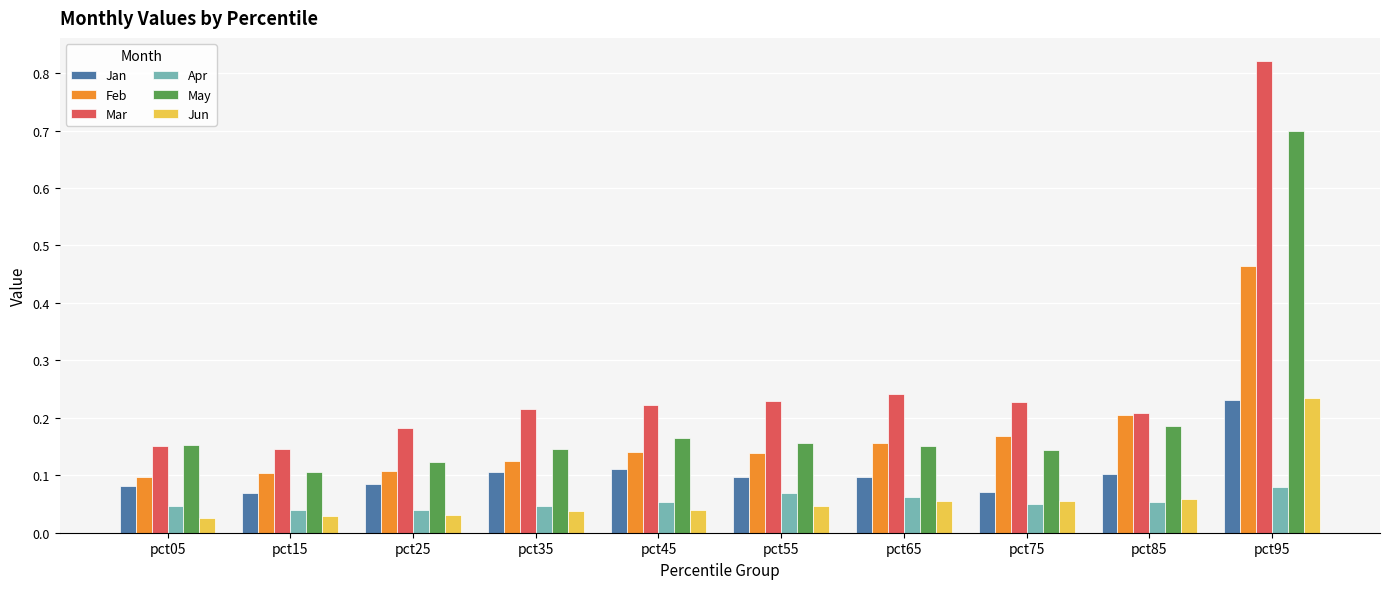

The Jan series shows 0.1 at pct45. True or false?

True